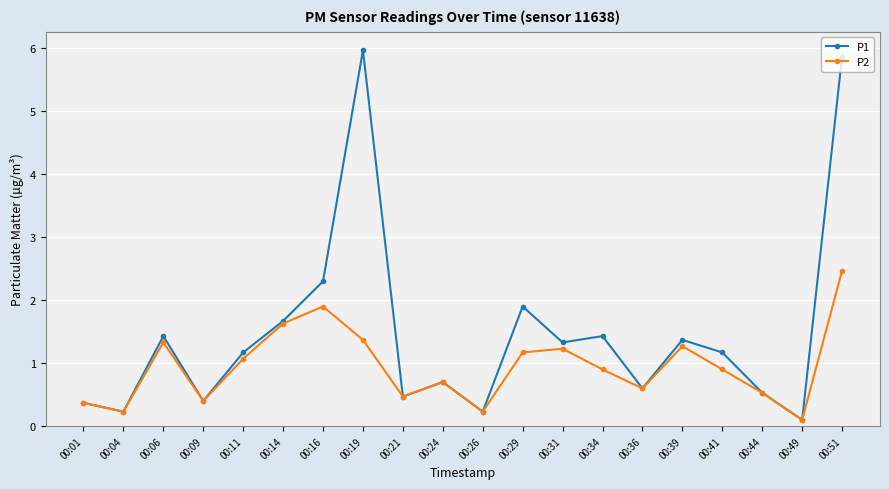

True or false: P1 has a value of 1.7 at 00:14.

True